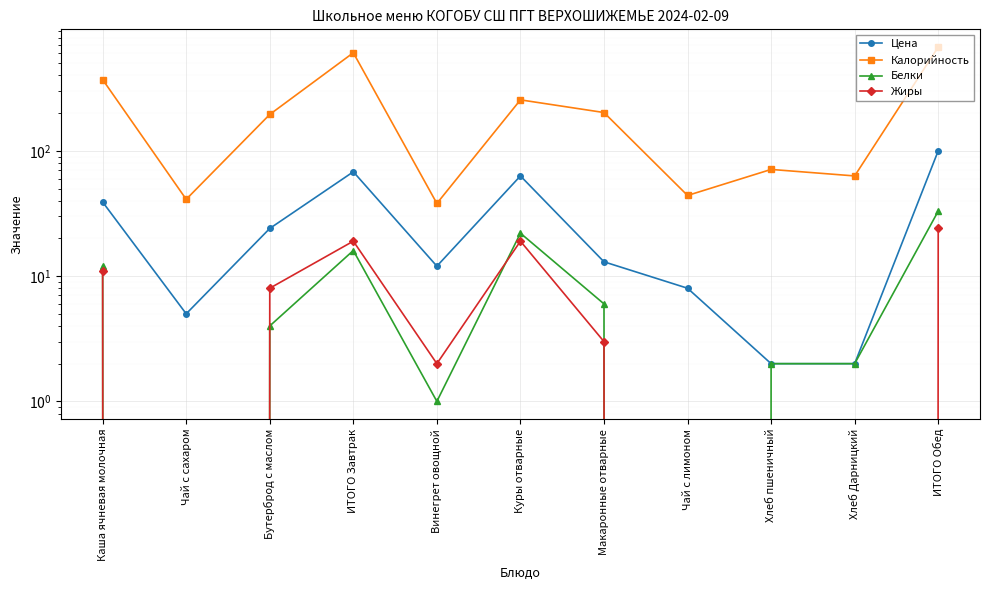

Which series has the largest range (max minus min)?

Калорийность